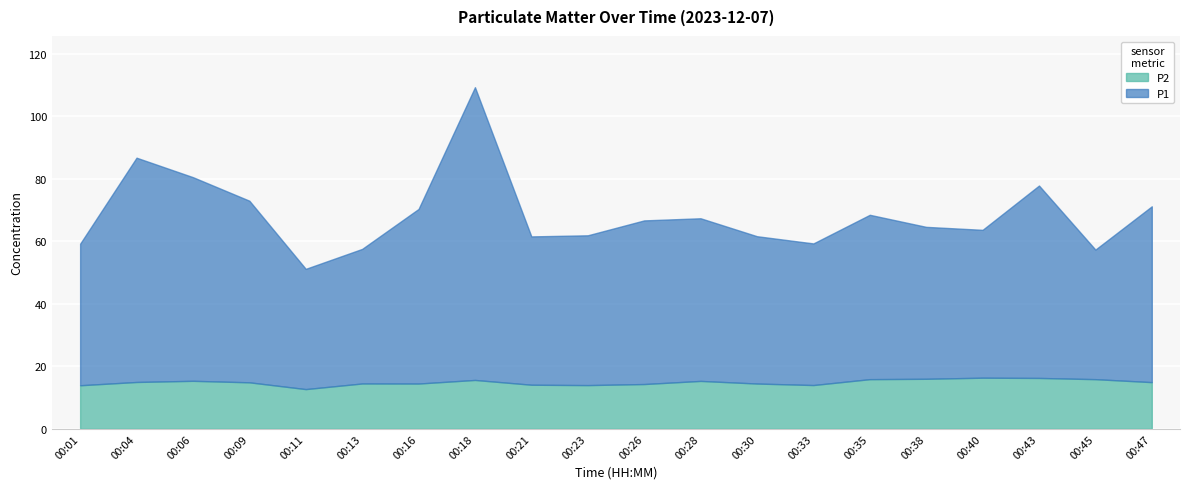

Rank the series at 00:04 from lowest to highest value.

P2, P1